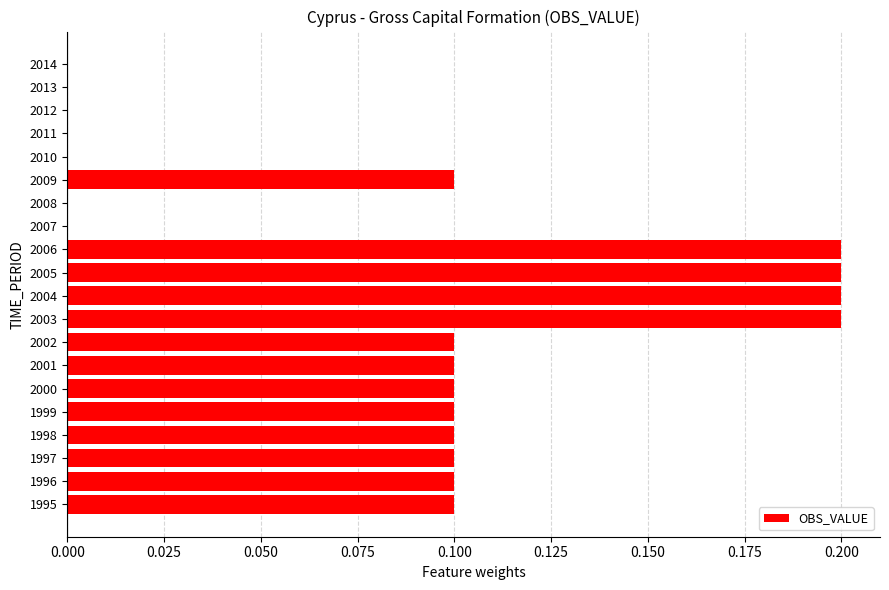

What is the sum of all values?

1.7